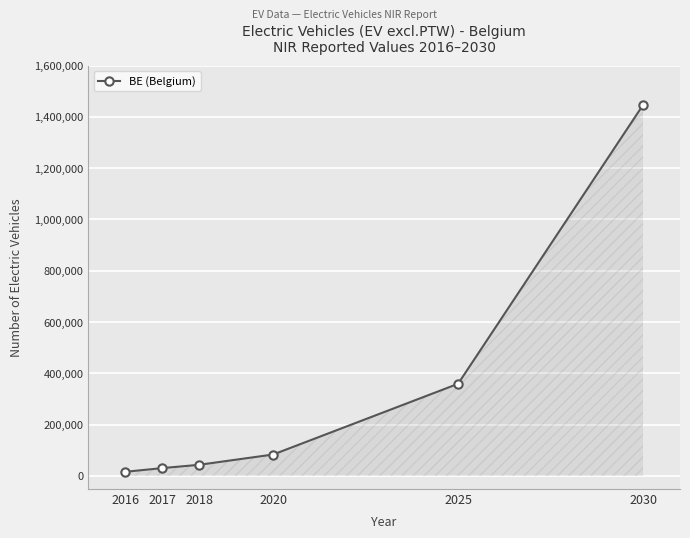

What is the value of the 3rd point from the left?

43599